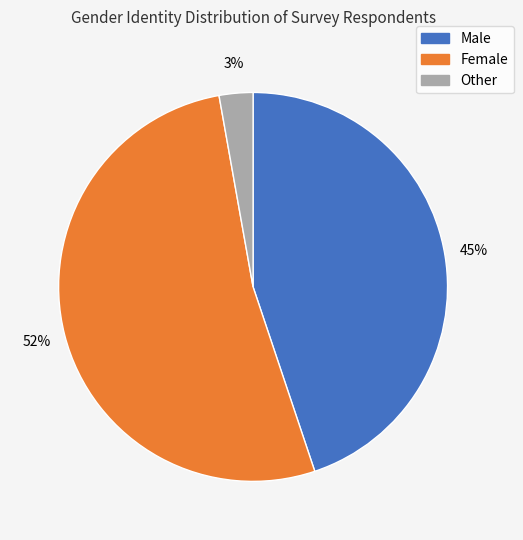

Which category has the smallest portion of the pie?

Other